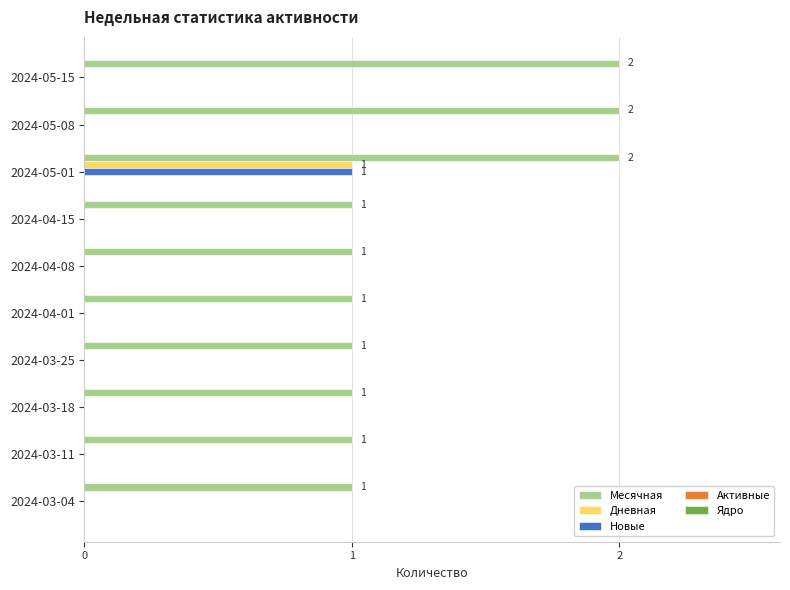

Is the value of Новые at 2024-03-18 greater than the value of Месячная at 2024-05-01?

No